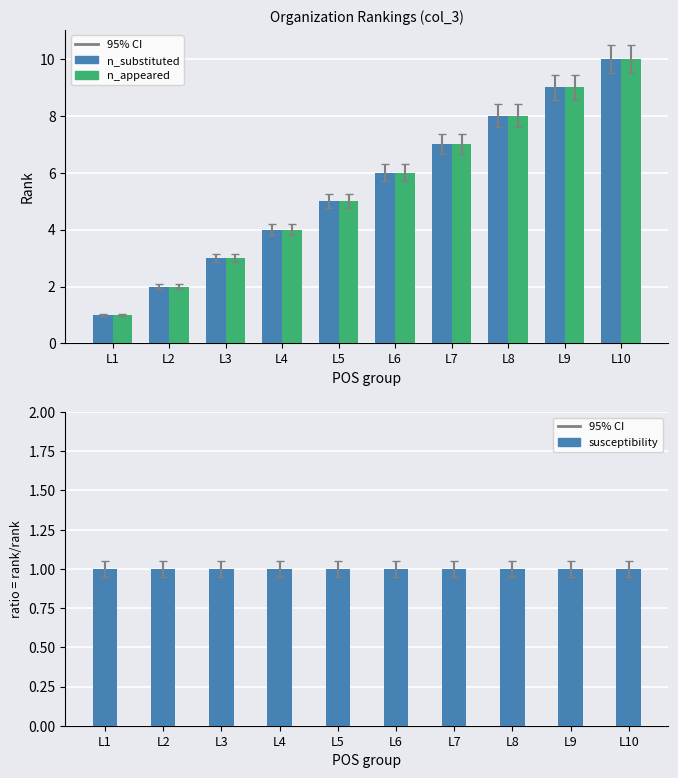

The value of susceptibility at L10 is 1. True or false?

True